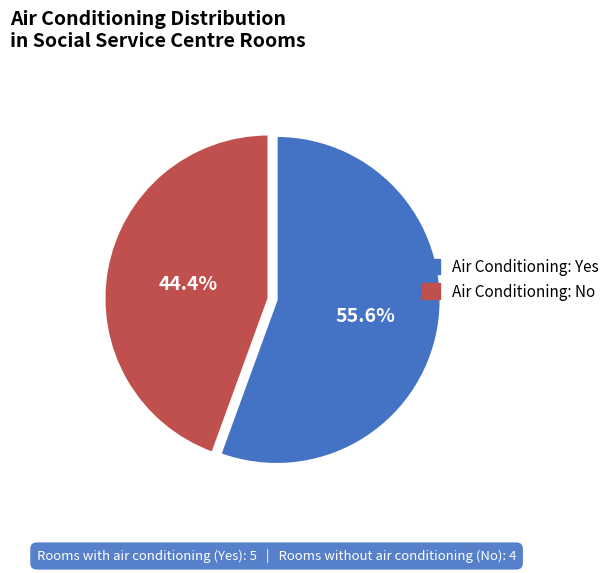

Does Air Conditioning: No represent more than half of the total?

No